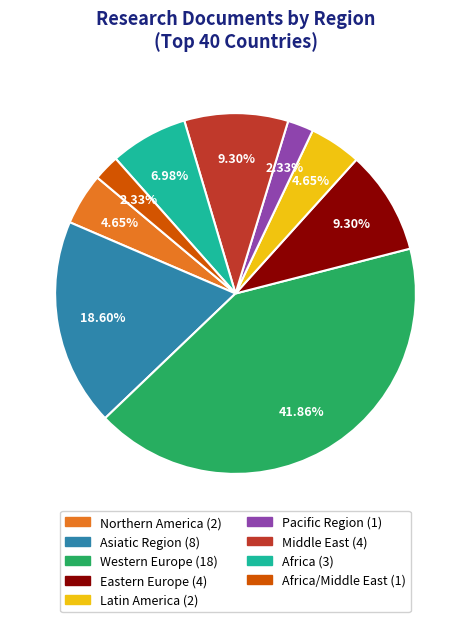

Is there a majority slice in this chart?

No